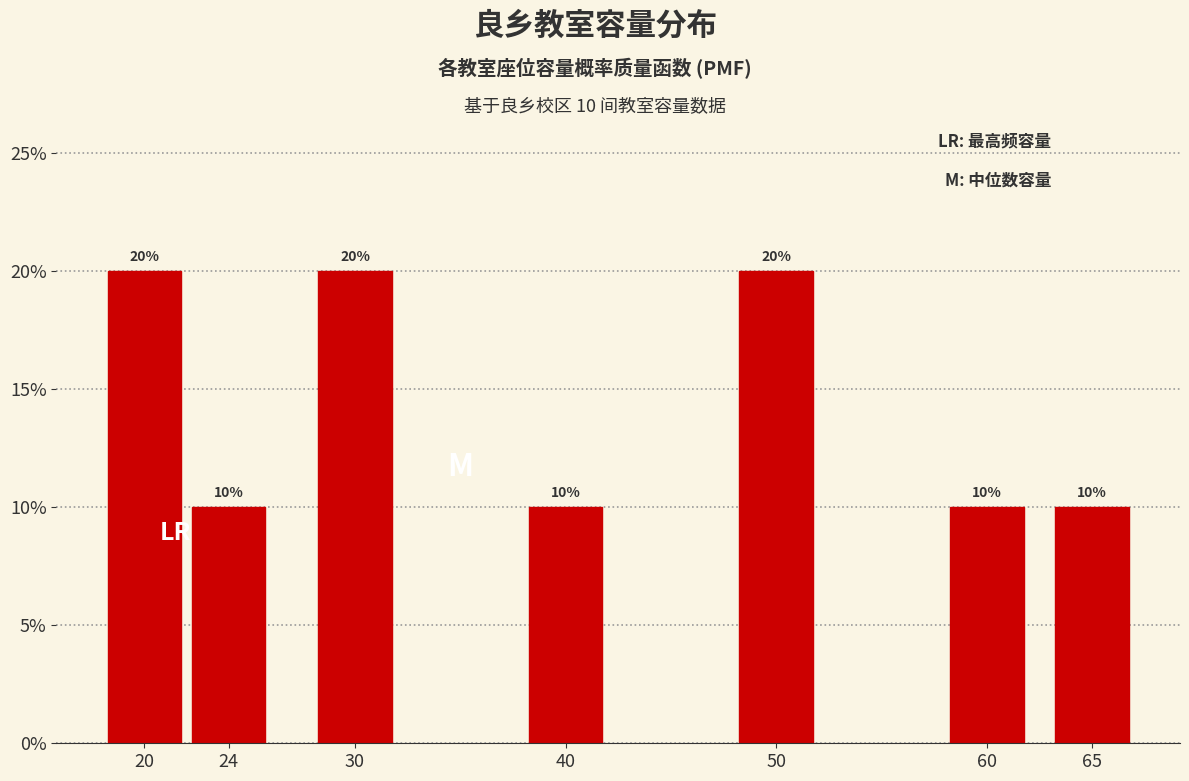

Reading left to right, what are all the values shown in this chart?

20	10	20	10	20	10	10